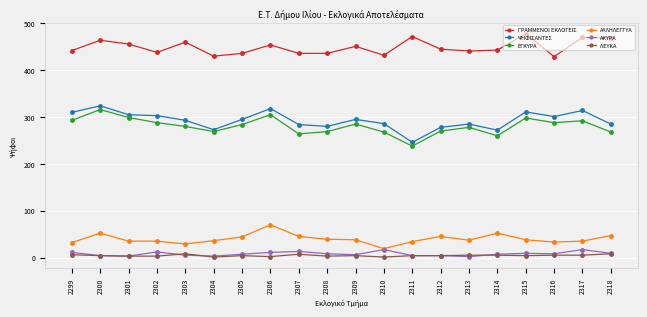

What is the value of the ΛΕΥΚΑ point at the 4th from the left?

3